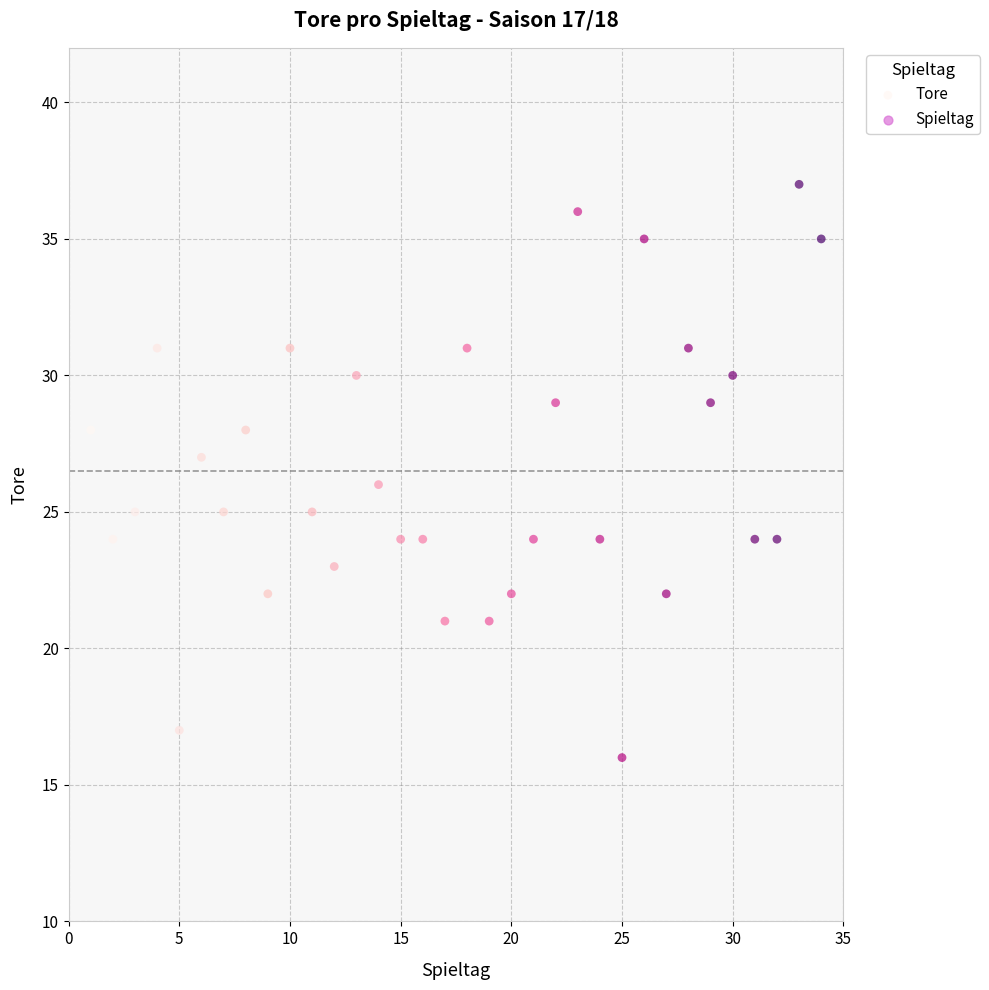

What is the range of X values (max minus min)?

33